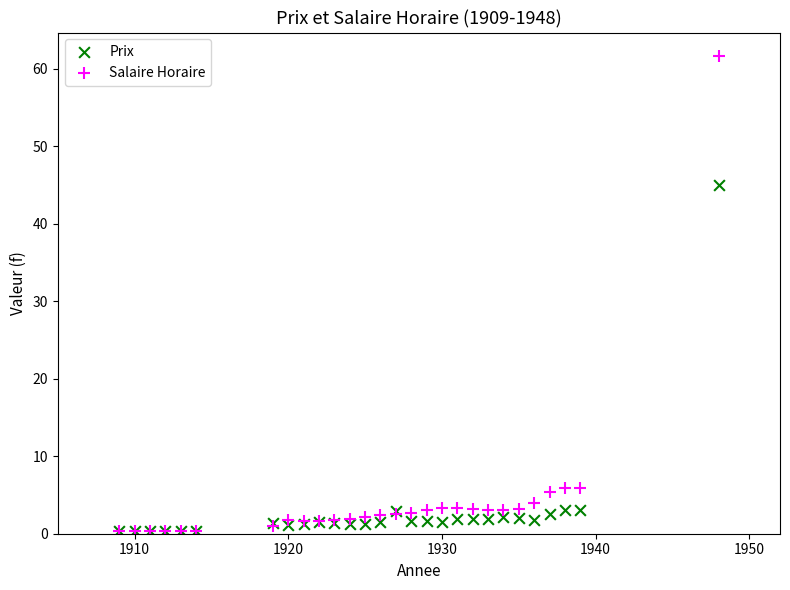

Which series contains the highest Y value?

Salaire Horaire